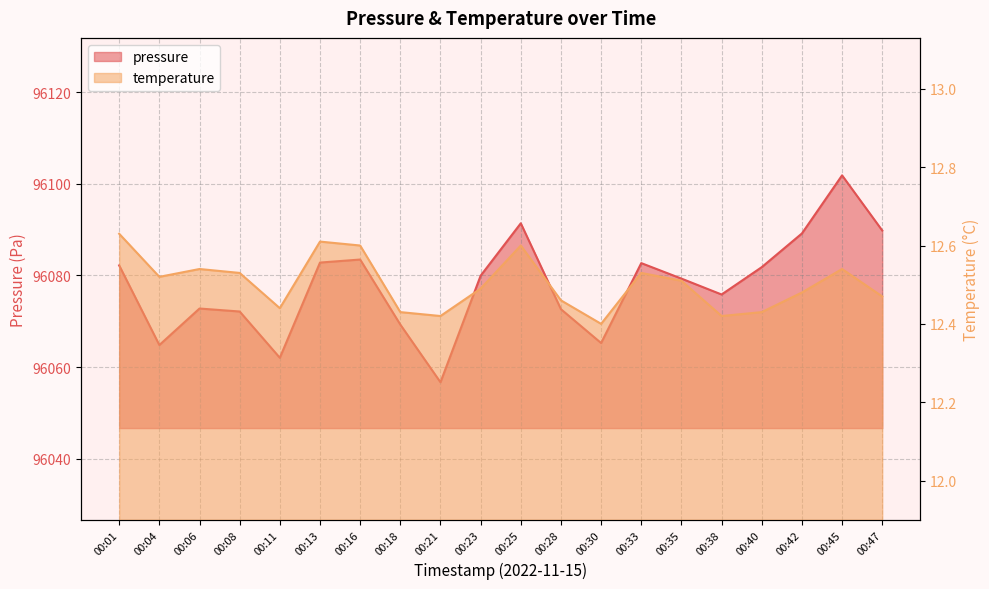

Reading left to right, transcribe all the data shown in this chart.

pressure: 96082.2	96064.8	96072.8	96072.1	96062.0	96082.8	96083.5	96069.3	96056.7	96079.9	96091.4	96072.6	96065.2	96082.7	96079.3	96075.8	96081.8	96089.2	96101.8	96089.8
temperature: 12.6	12.5	12.5	12.5	12.4	12.6	12.6	12.4	12.4	12.5	12.6	12.5	12.4	12.5	12.5	12.4	12.4	12.5	12.5	12.5